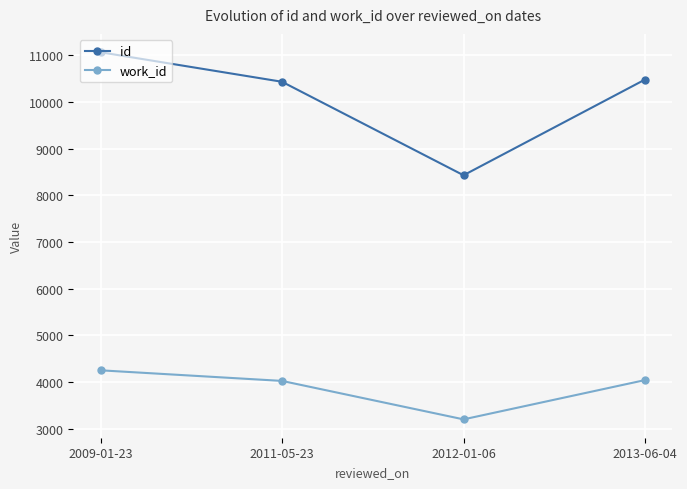

What is the average value of the work_id series?

3882